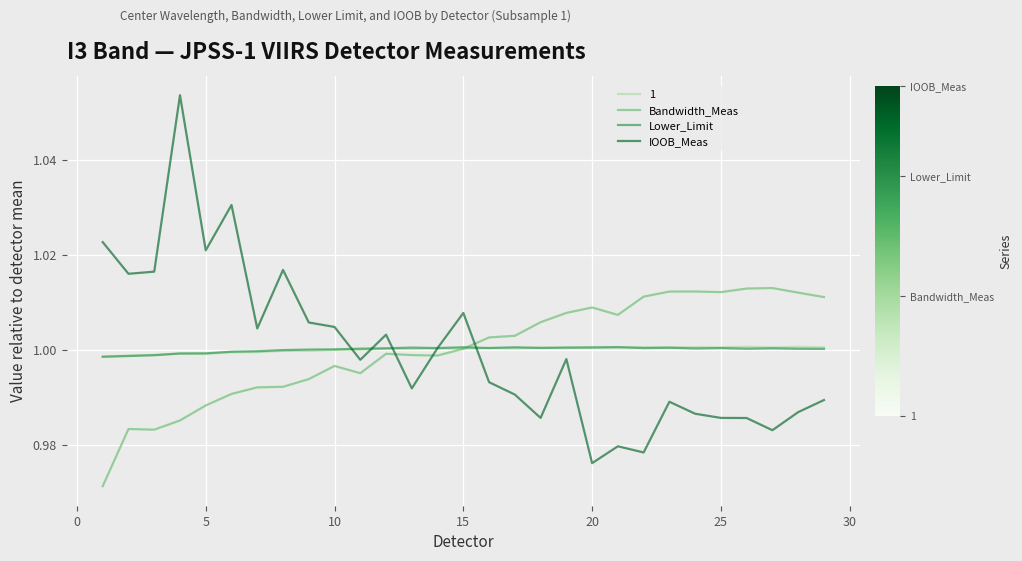

How many interior local valleys does the IOOB_Meas series have?

9